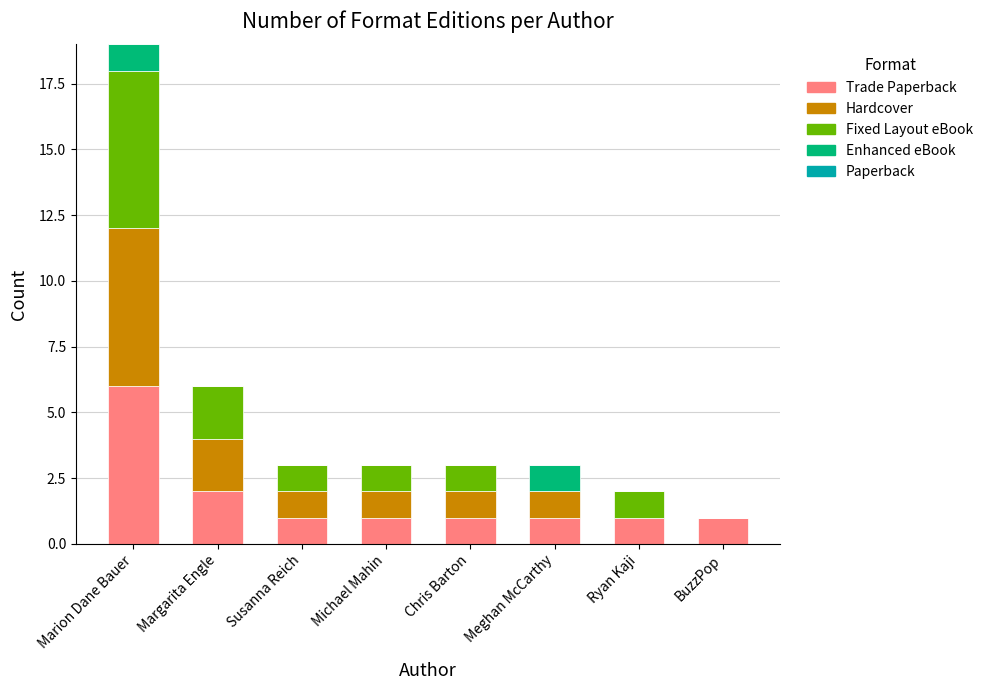

Are the bars grouped side by side (vs. stacked)?

No